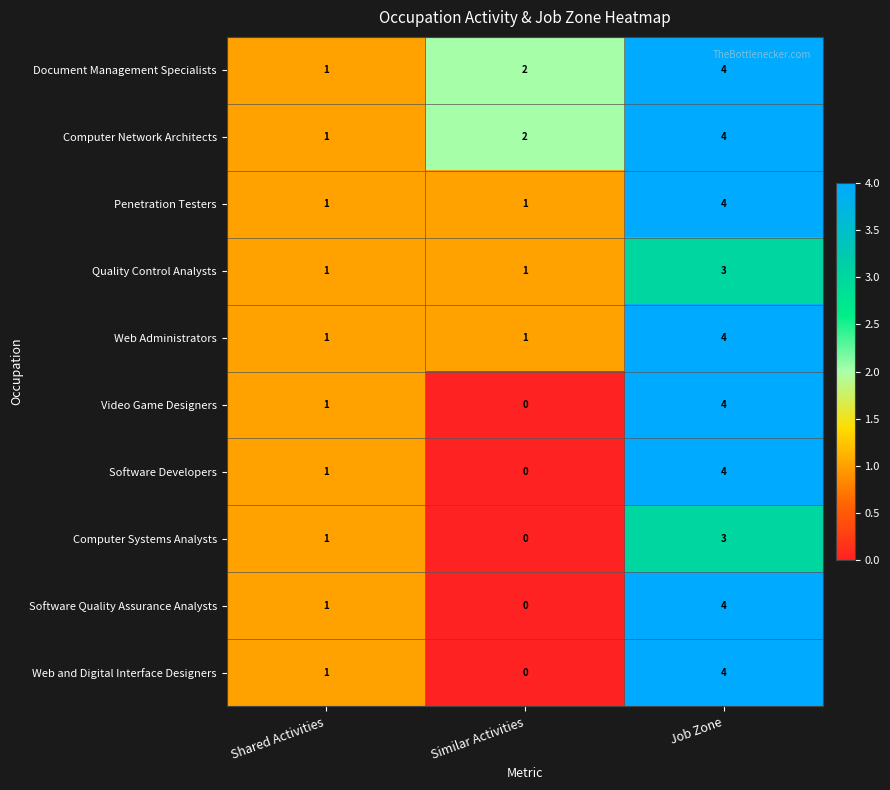

How many distinct data groups are displayed?

10